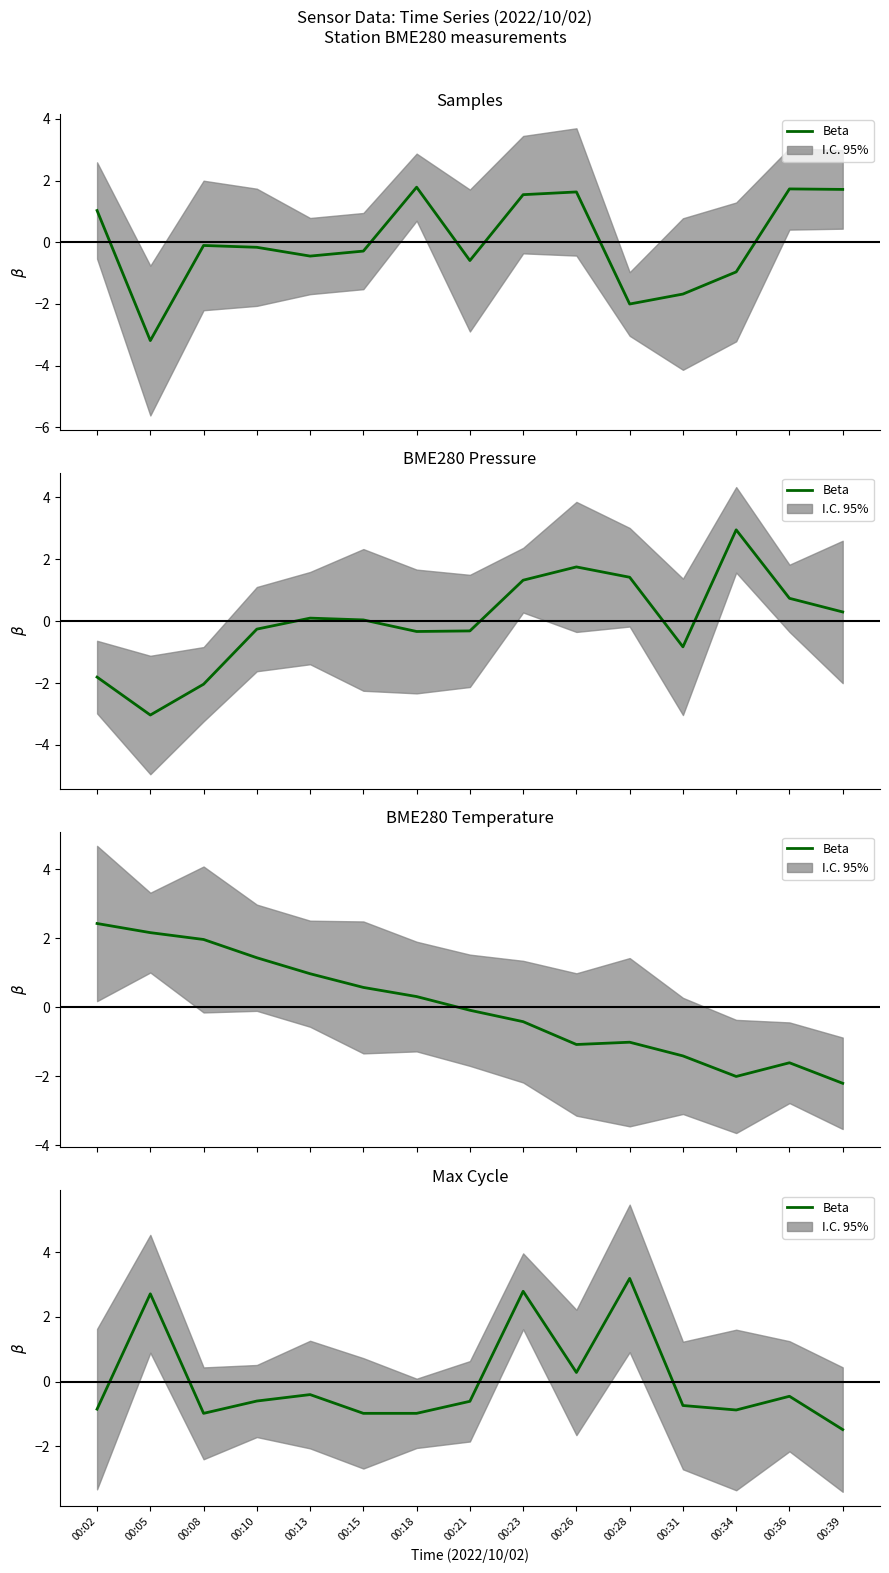

Where is the first local minimum?

00:08